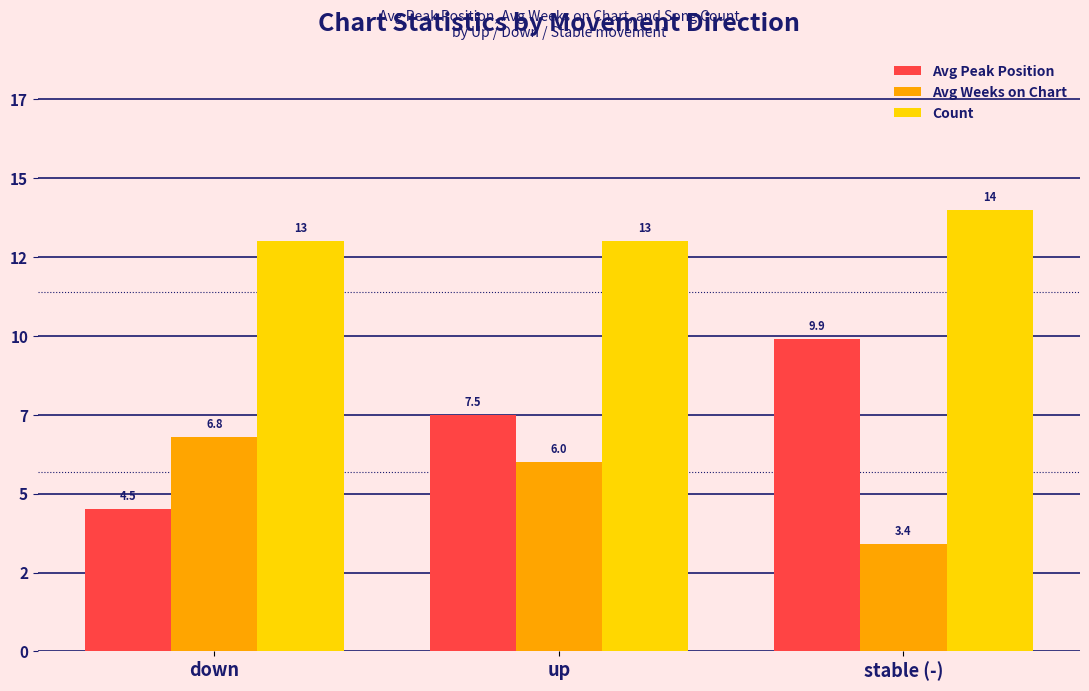

Are the bars grouped side by side (vs. stacked)?

Yes